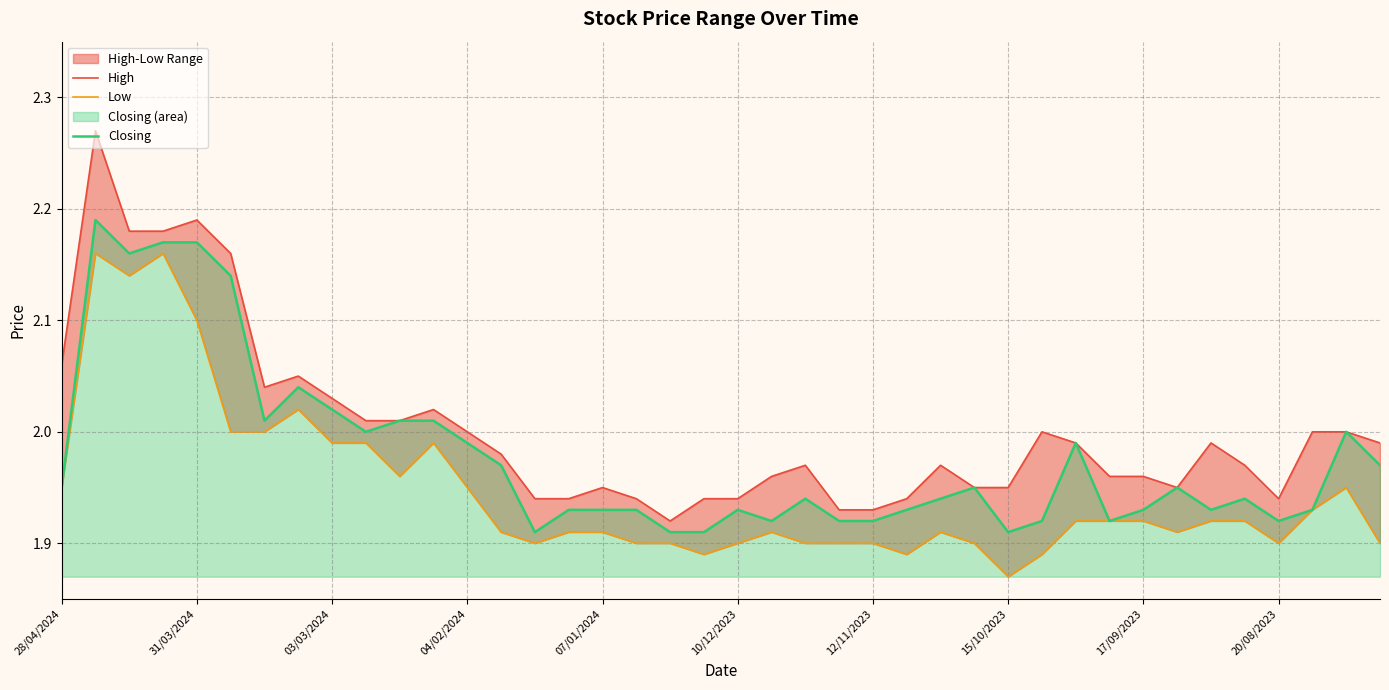

What is the total value across all series at 15?

5.8